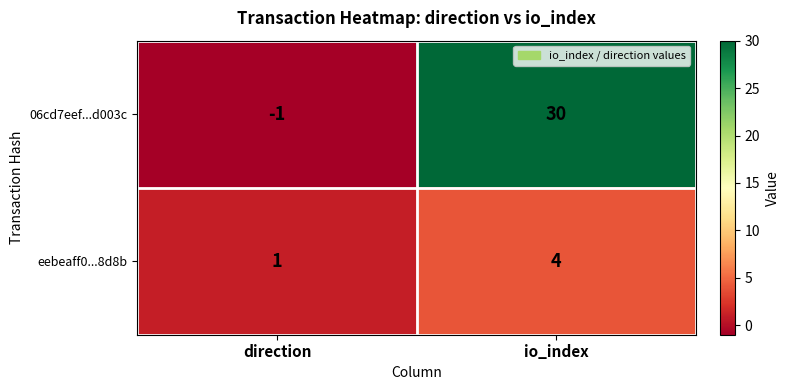

Is it true that 06cd7eef...d003c equals 0 at direction?

False